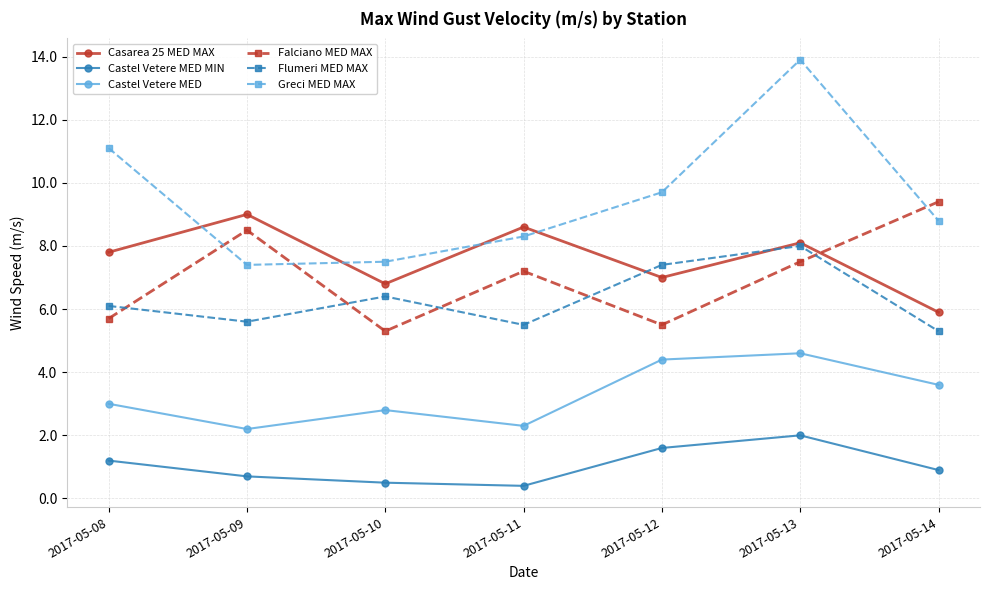

Which series ends up on top after the final intersection of Casarea 25 MED MAX and Greci MED MAX?

Greci MED MAX